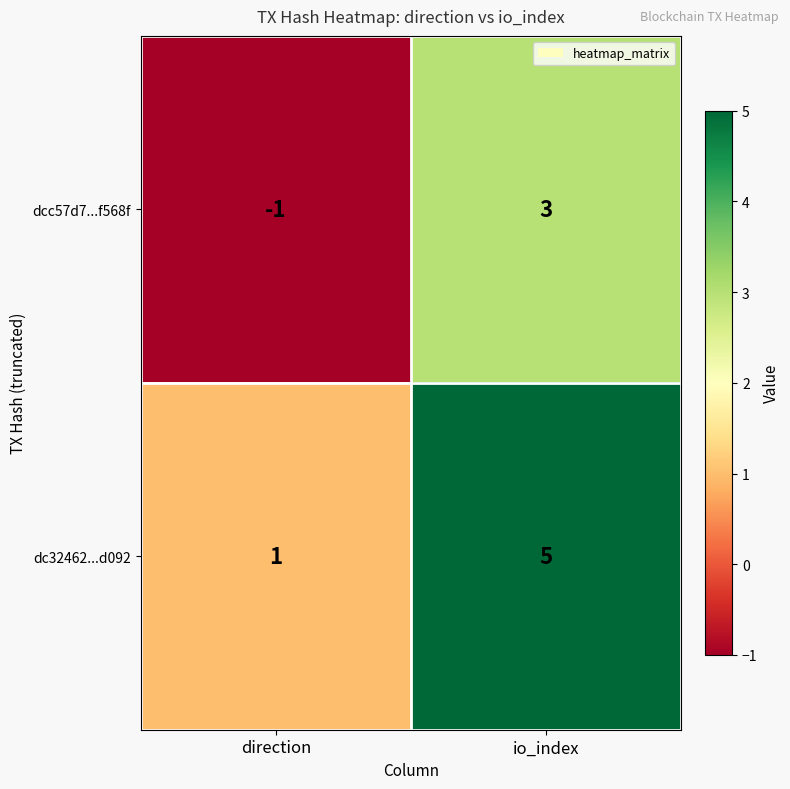

How many data points in dcc57d7...f568f are less than 3?

1